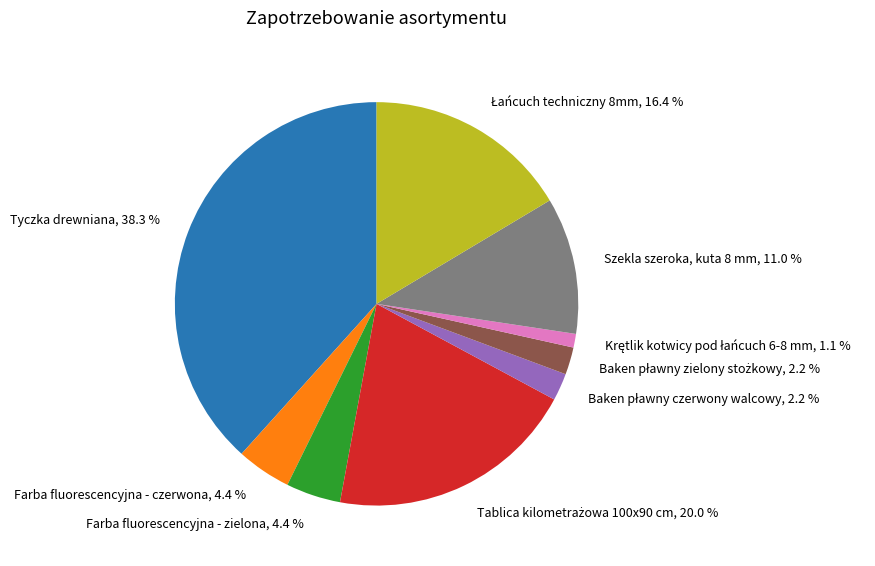

Which slice is the largest?

Tyczka drewniana